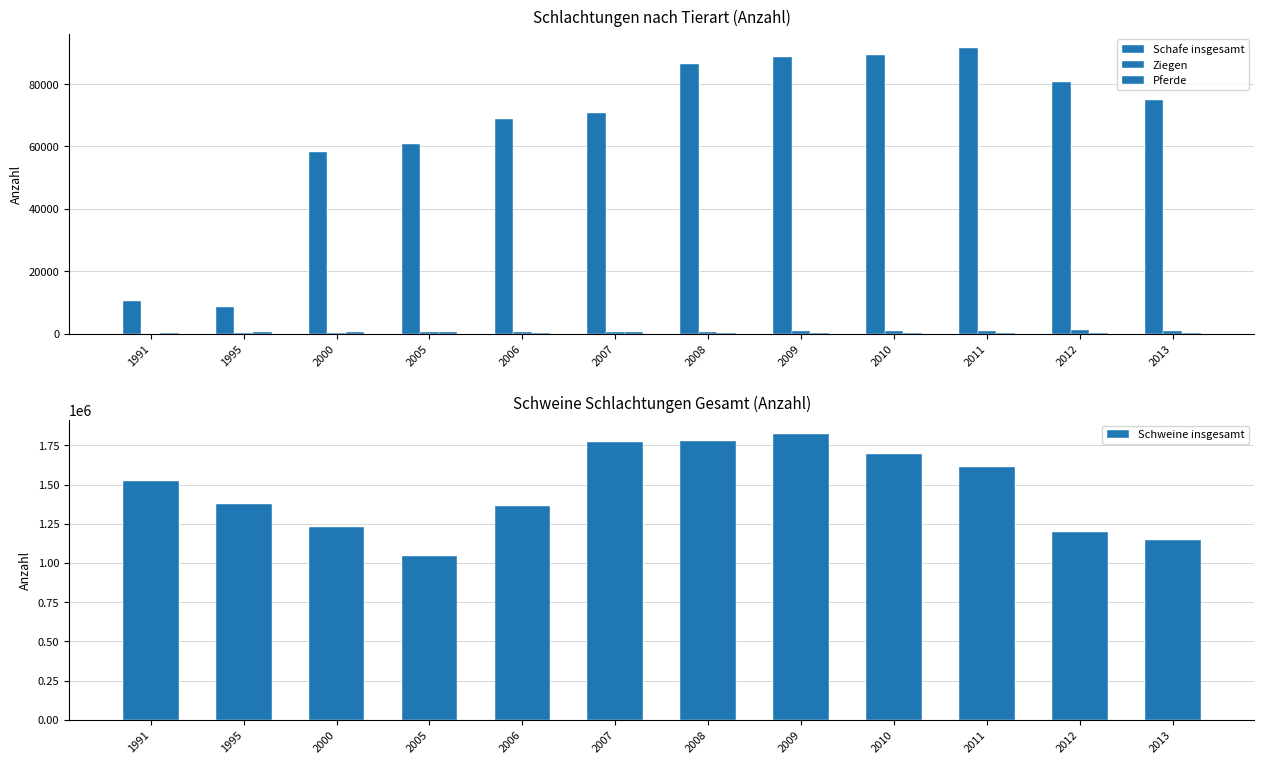

Rank the categories by Schweine insgesamt value from highest to lowest.

2009, 2008, 2007, 2010, 2011, 1991, 1995, 2006, 2000, 2012, 2013, 2005